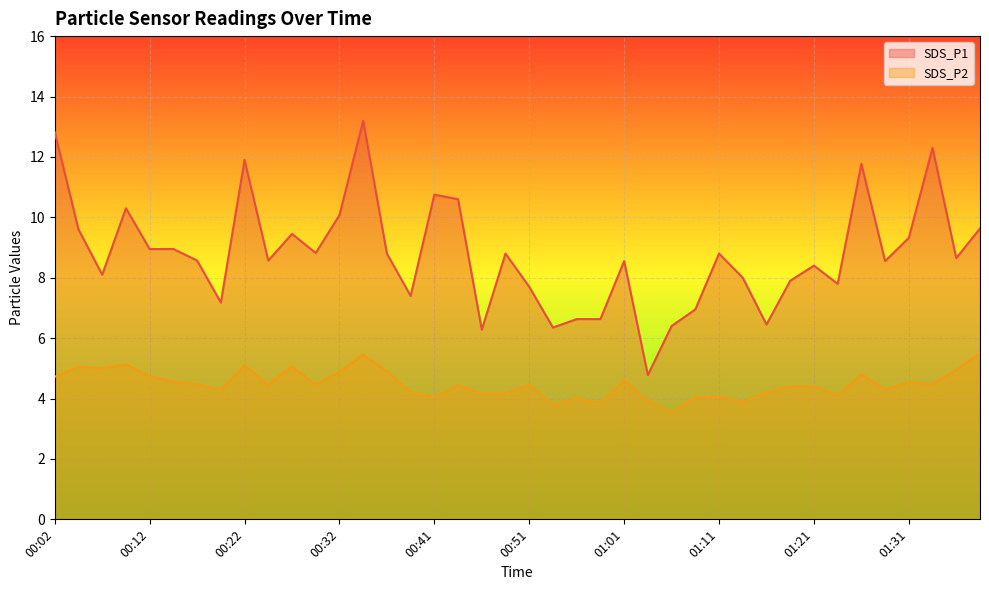

What is the difference between the second highest and second lowest values in the SDS_P2 series?

1.7